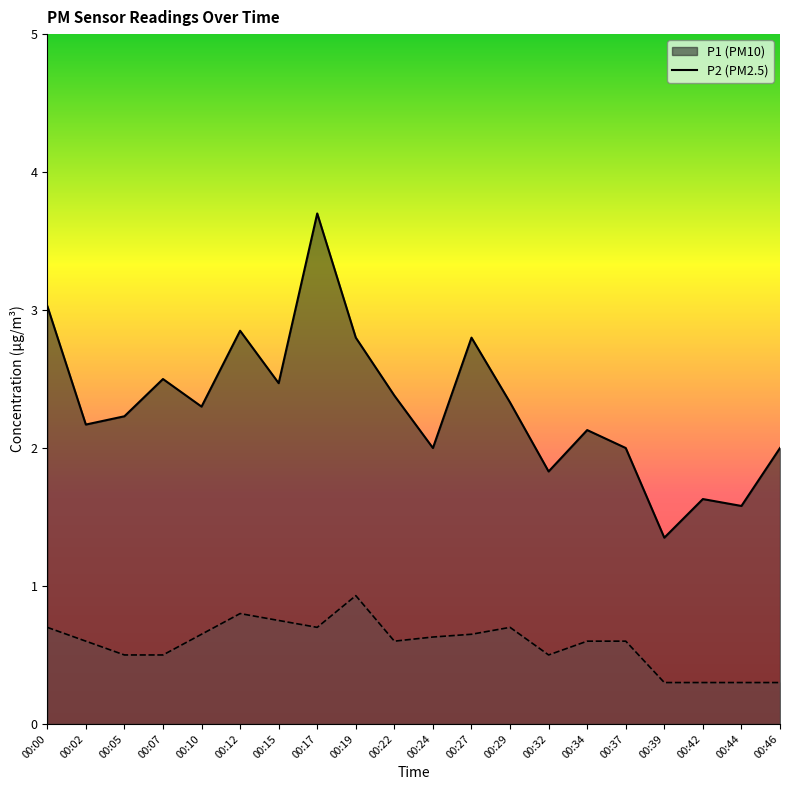

What is the value of the P1 point at the 8th from the left?

3.7